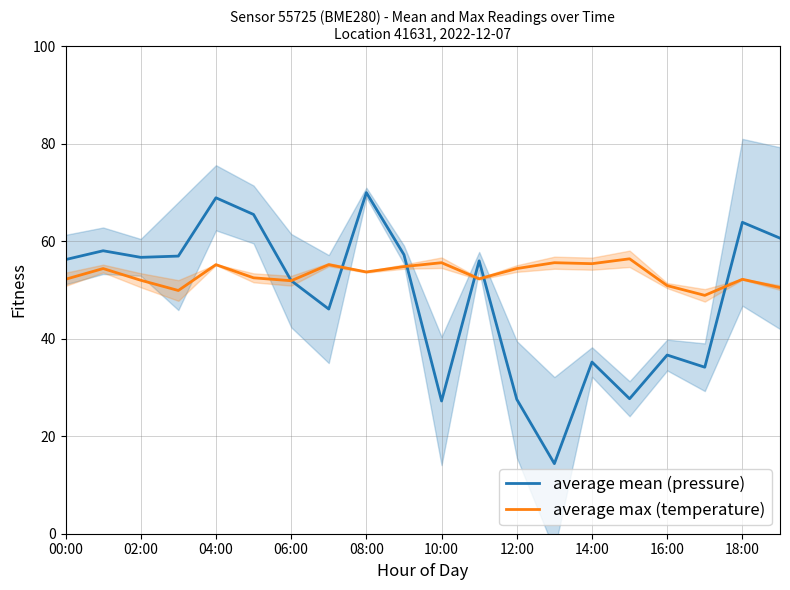

List the series in order of their overall mean, lowest first.

average mean (pressure), average max (temperature)